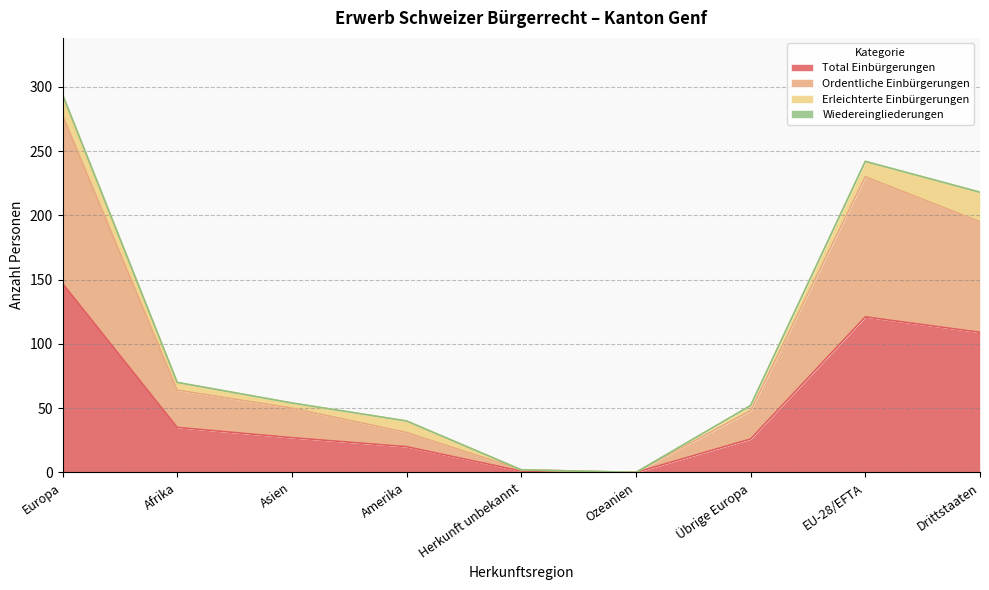

Which series has the widest spread of values?

Ordentliche Einbürgerungen